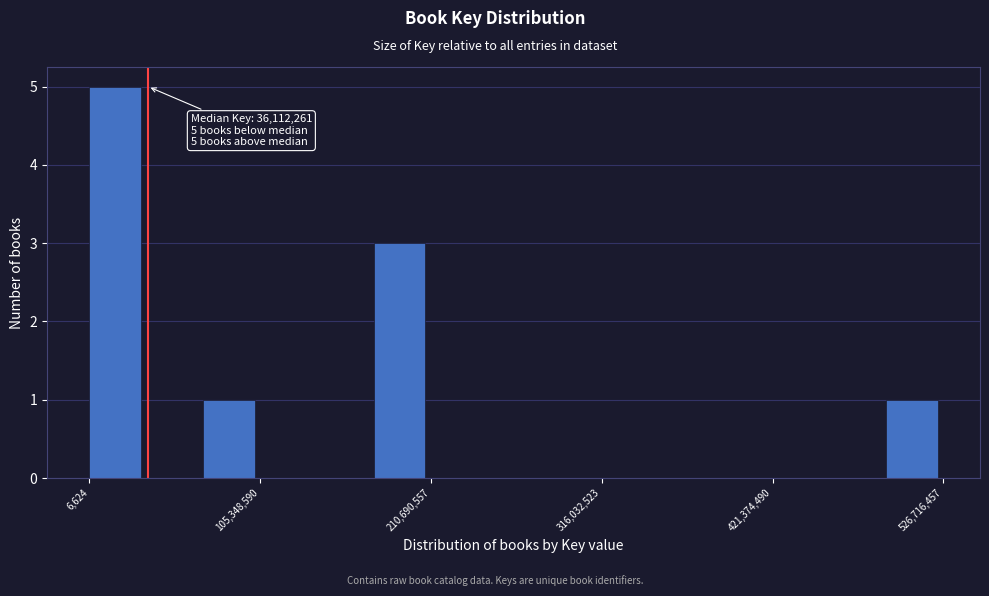

Read against the x-axis, roughly where is the centre of the tallest bar?

20000000